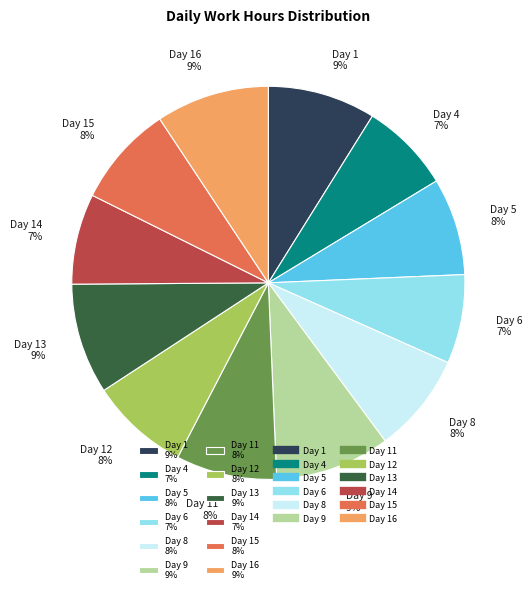

Does Day 5 8% account for over 50% of the chart?

No